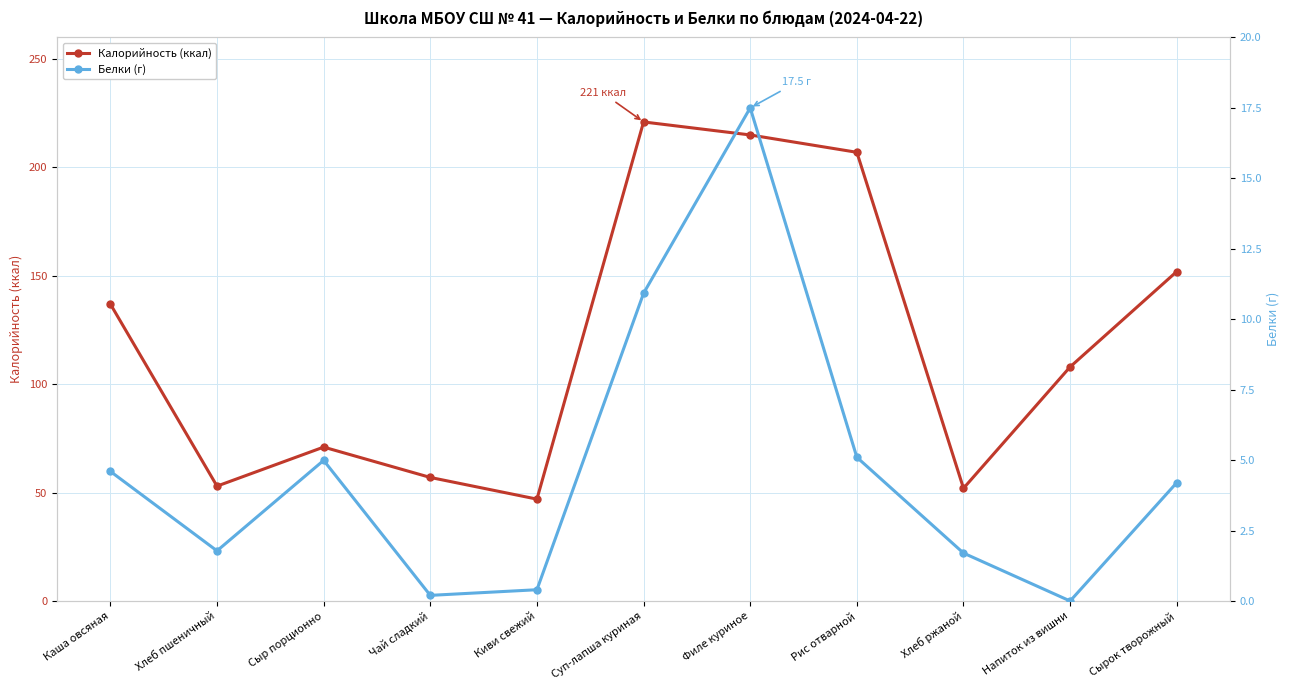

Reading left to right, extract all data points from this chart.

Калорийность (ккал): Каша овсяная=137.0	Хлеб пшеничный=53.0	Сыр порционно=71.0	Чай сладкий=57.0	Киви свежий=47.0	Суп-лапша куриная=221.0	Филе куриное=215.0	Рис отварной=207.0	Хлеб ржаной=52.0	Напиток из вишни=108.0	Сырок творожный=152.0
Белки (г): Каша овсяная=4.6	Хлеб пшеничный=1.8	Сыр порционно=5.0	Чай сладкий=0.2	Киви свежий=0.4	Суп-лапша куриная=10.9	Филе куриное=17.5	Рис отварной=5.1	Хлеб ржаной=1.7	Напиток из вишни=0.0	Сырок творожный=4.2